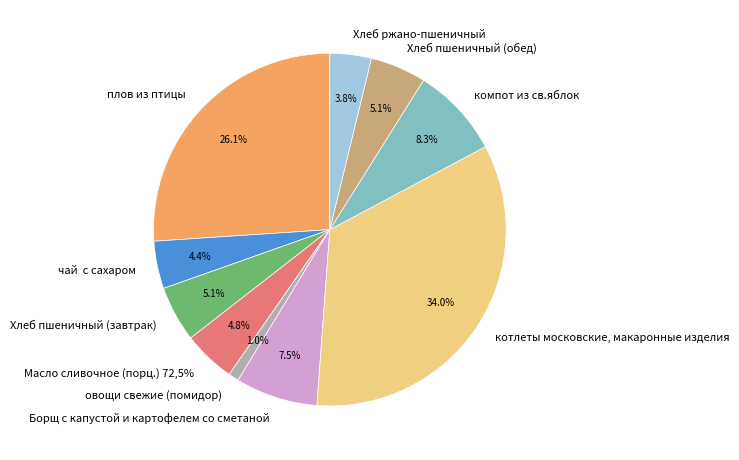

Is плов из птицы the majority of the pie?

No